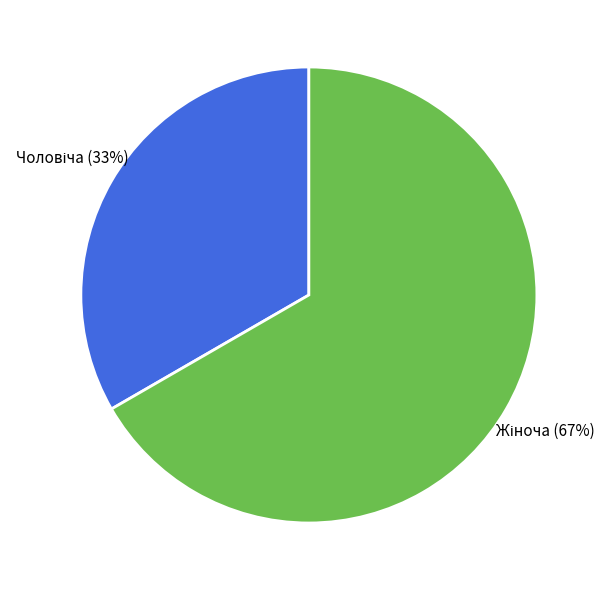

To the nearest percent, what is the average slice percentage?

50%